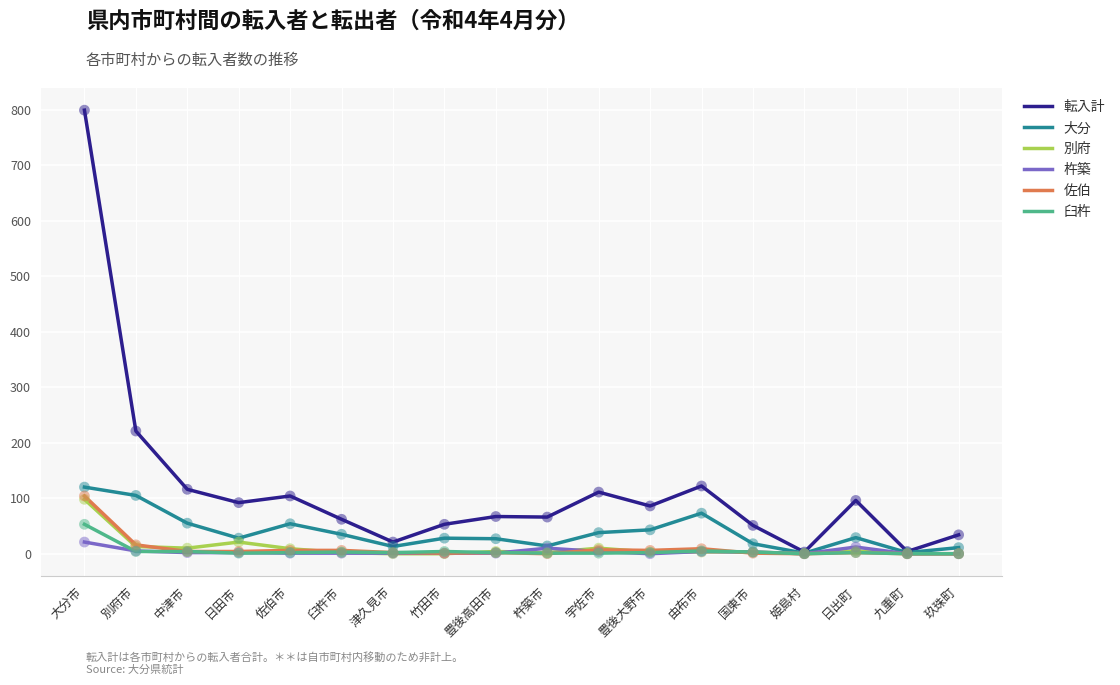

Which series has the largest range (max minus min)?

転入計